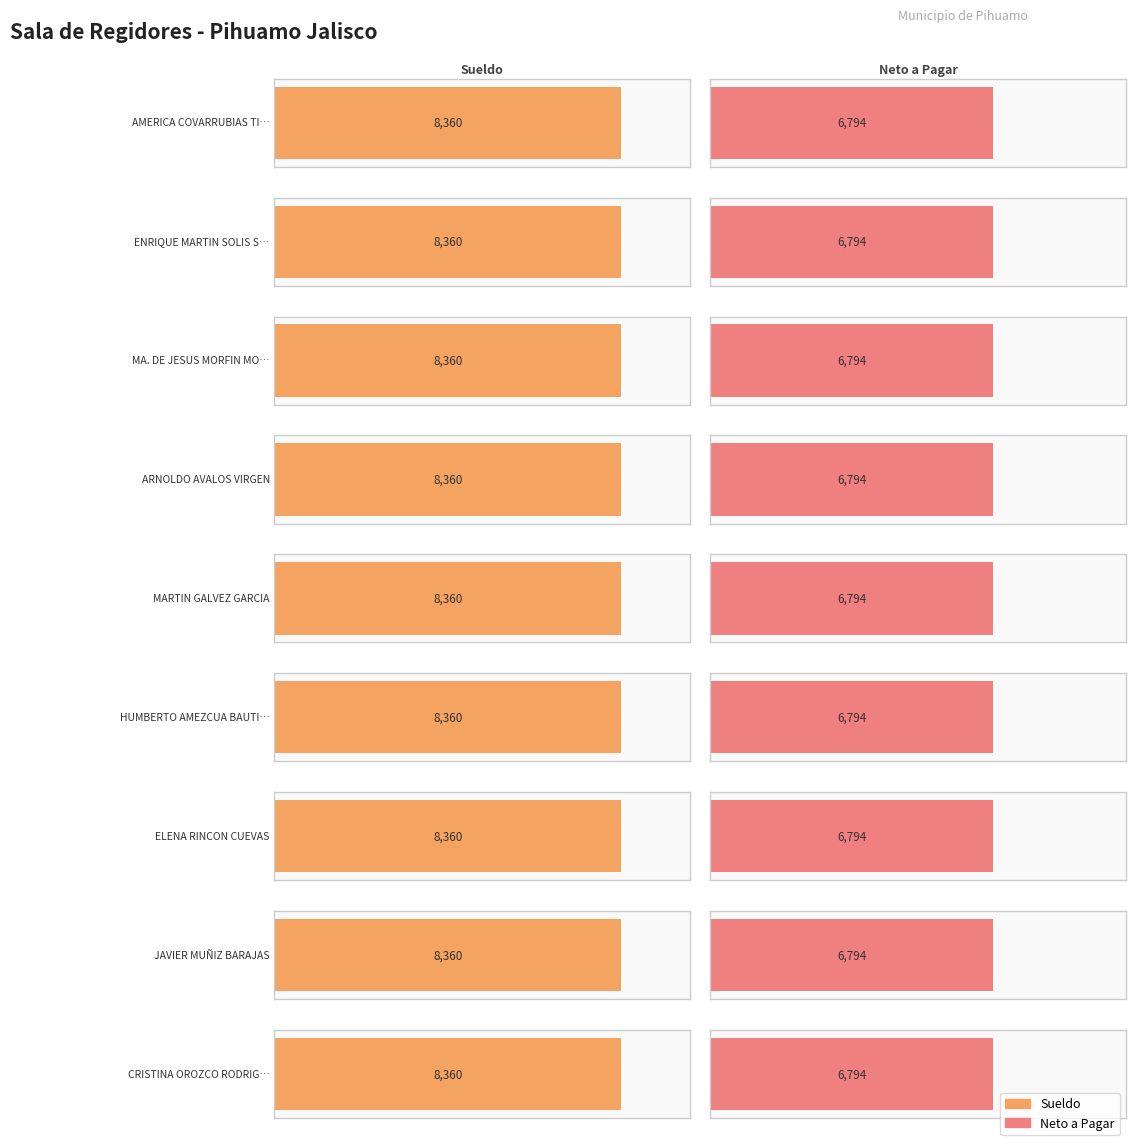

Does the chart contain stacked bars?

No